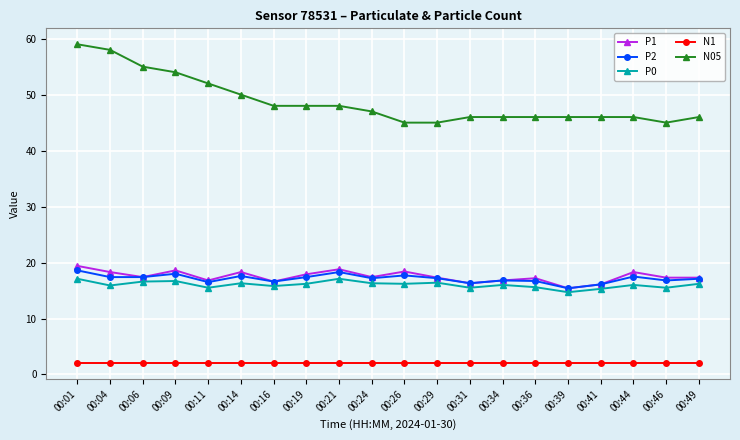

What is the minimum value for P1?

15.4